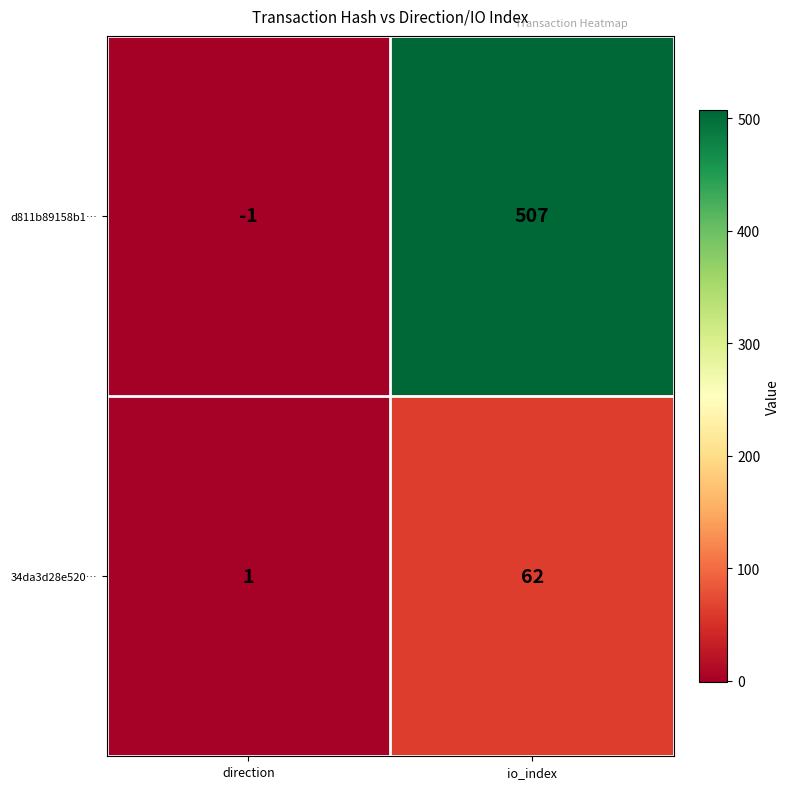

What is the sum of the d811b89158b1… values at io_index and direction?

506